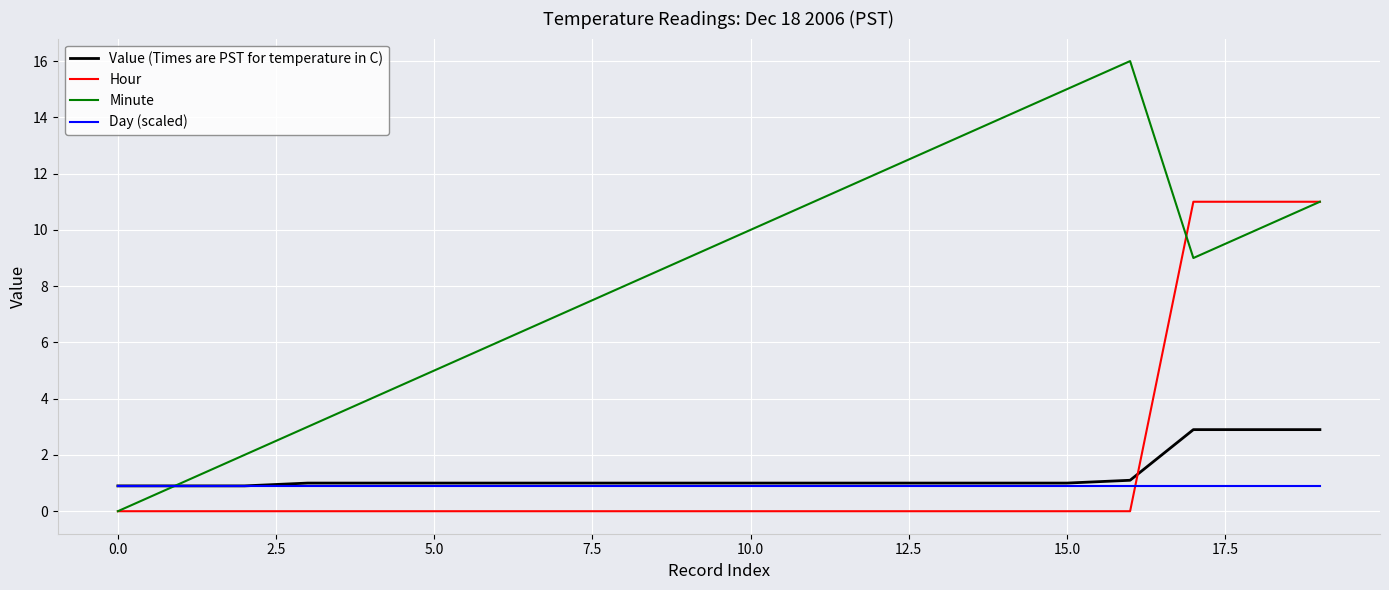

Which series has the widest spread of values?

Minute